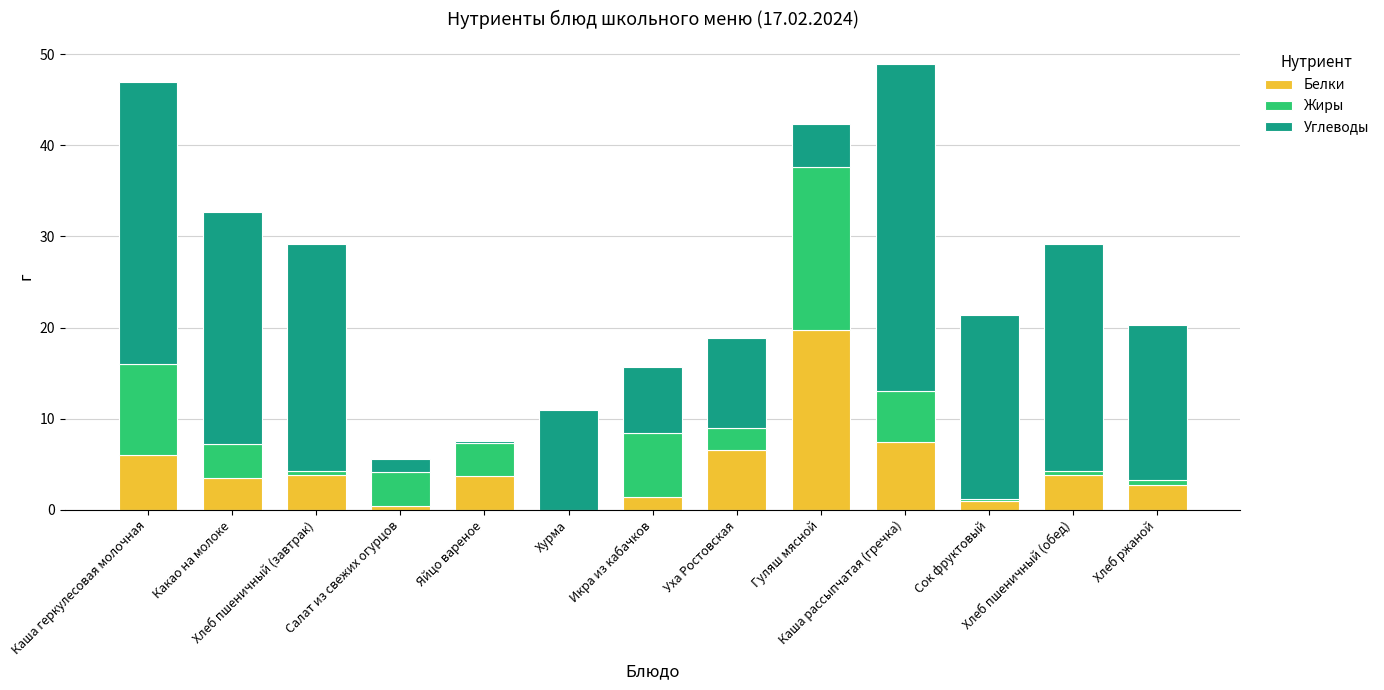

How many values in the Белки series exceed 3?

8